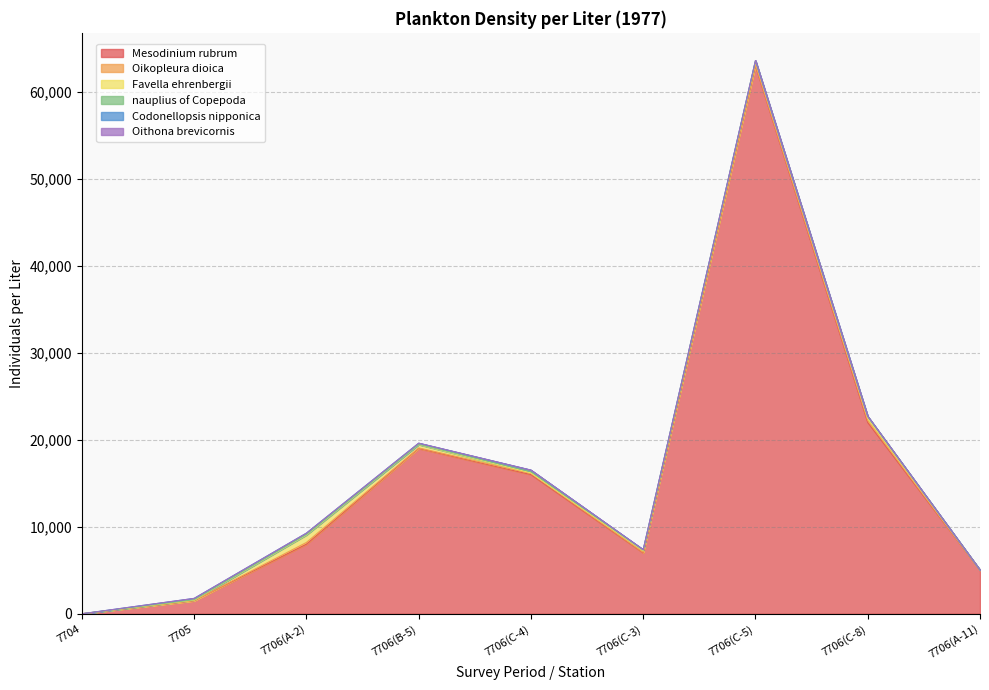

What is the difference between the maximum and second lowest values in the Favella ehrenbergii series?

848